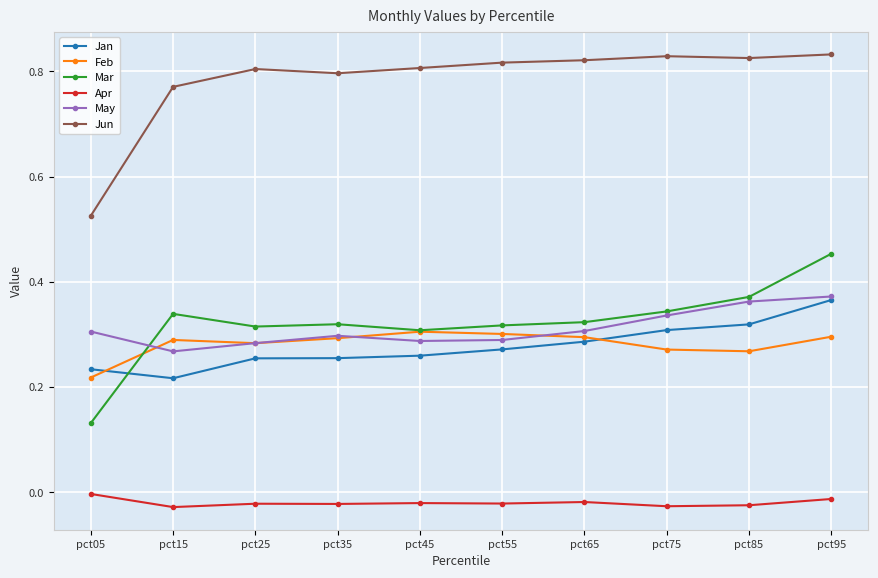

True or false: Jan and Jun intersect in this chart.

False